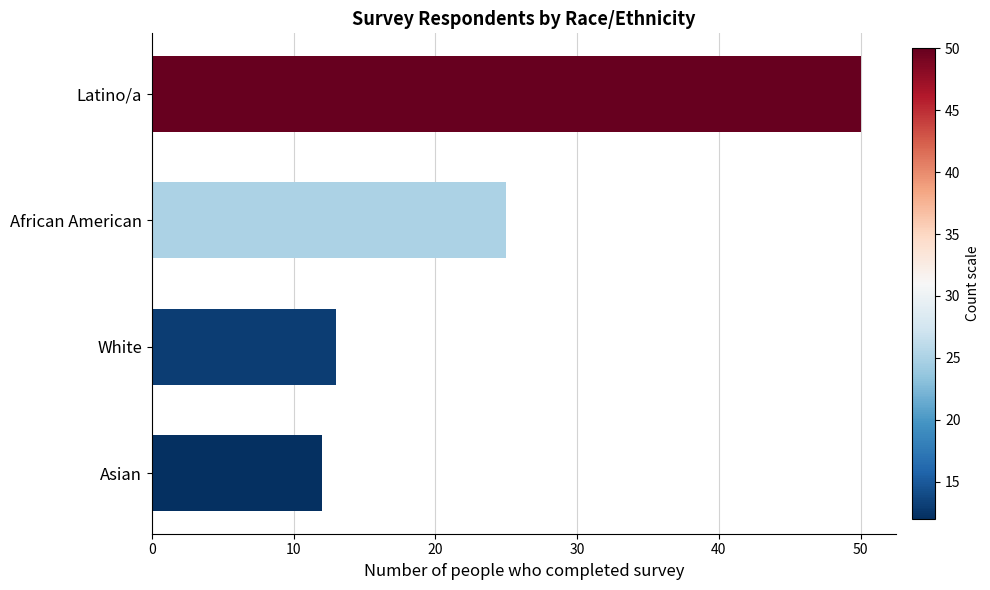

Reading bottom to top, what are all the values shown in this chart?

Asian=12	White=13	African American=25	Latino/a=50